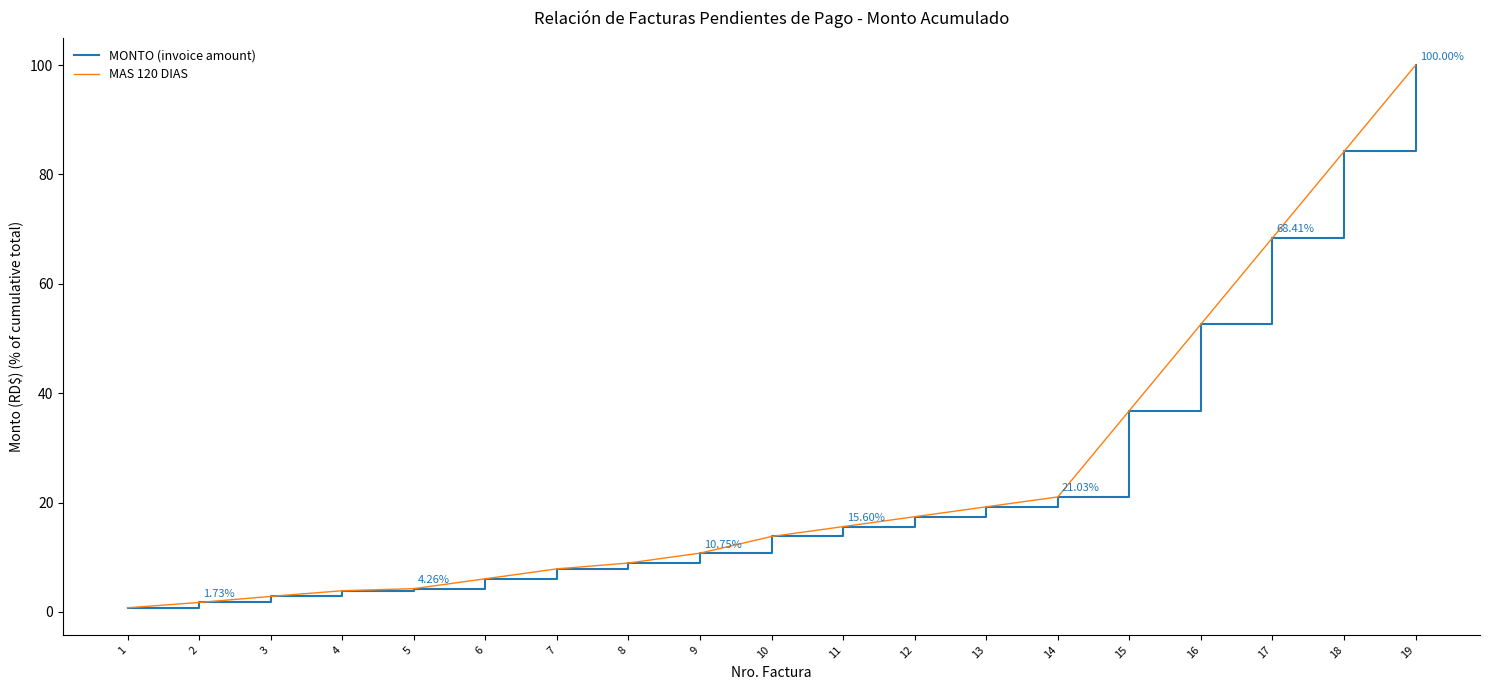

Is it true that MAS 120 DIAS equals 36.5 at 14?

False